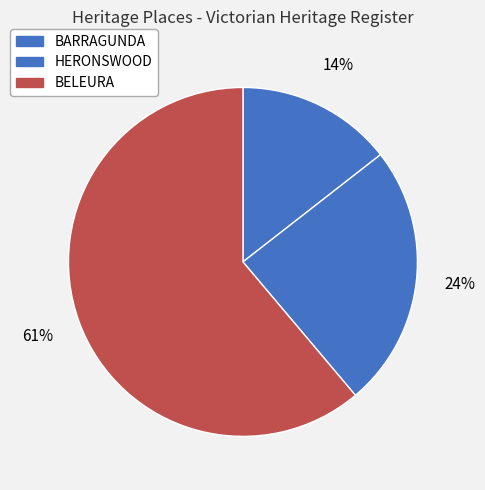

What percentage is the BARRAGUNDA slice, to the nearest percent?

14%